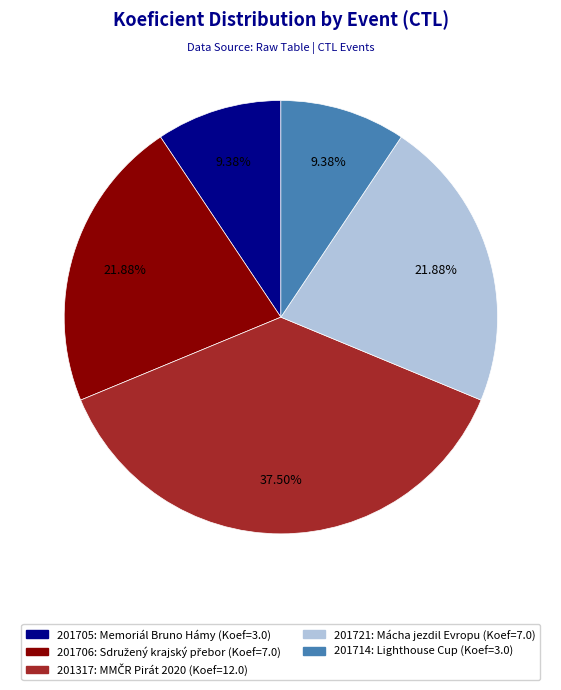

Approximately how many times larger is the value at 201714 compared to 201721?

0.4